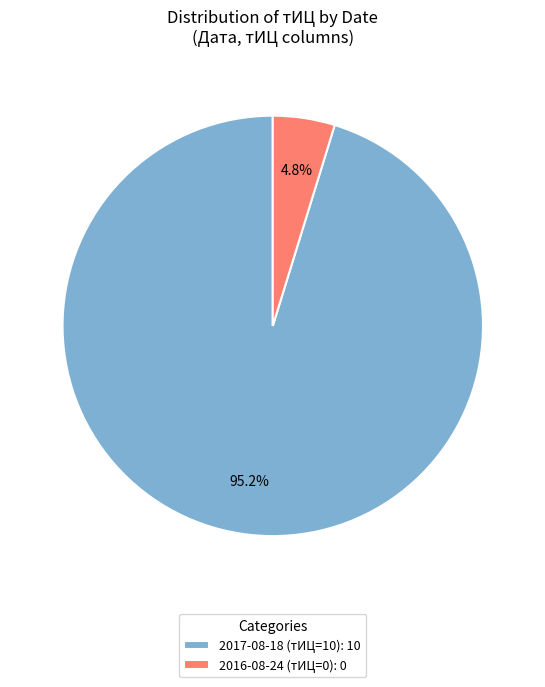

Between 2016-08-24 (тИЦ=0): 0 and 2017-08-18 (тИЦ=10): 10, which is larger?

2017-08-18 (тИЦ=10): 10